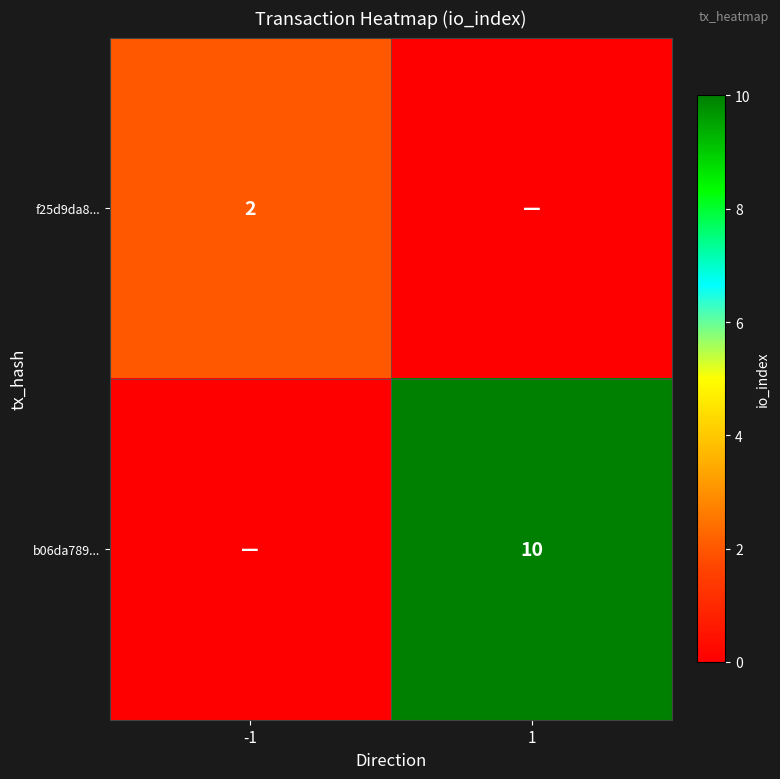

Is the value of f25d9da8... at -1 greater than the value of b06da789... at 1?

No